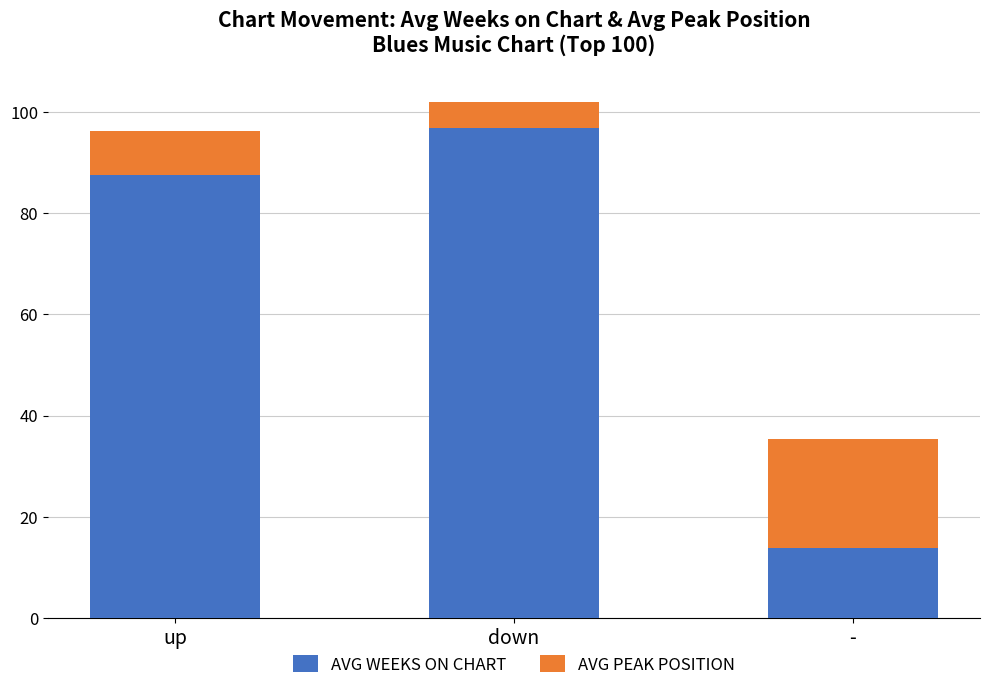

Reading left to right, transcribe the values for AVG WEEKS ON CHART.

87.6	96.9	13.8